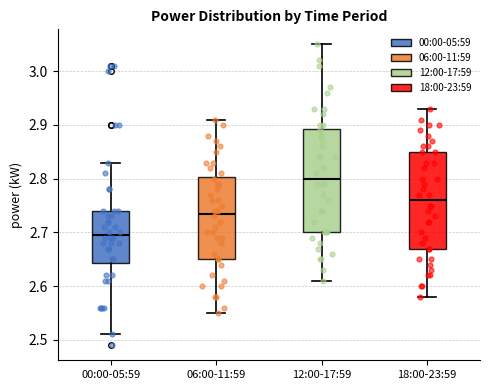

Reading left to right, read every box against the y-axis: the position of its median line, the range the box covers, and the ends of its whiskers. The values are not printed on the chart, so give them approximately, as read against the axis.

00:00-05:59: median 2.70, box 2.64 to 2.74, whiskers 2.51 to 2.83
06:00-11:59: median 2.74, box 2.65 to 2.80, whiskers 2.55 to 2.91
12:00-17:59: median 2.80, box 2.70 to 2.89, whiskers 2.61 to 3.05
18:00-23:59: median 2.76, box 2.67 to 2.85, whiskers 2.58 to 2.93